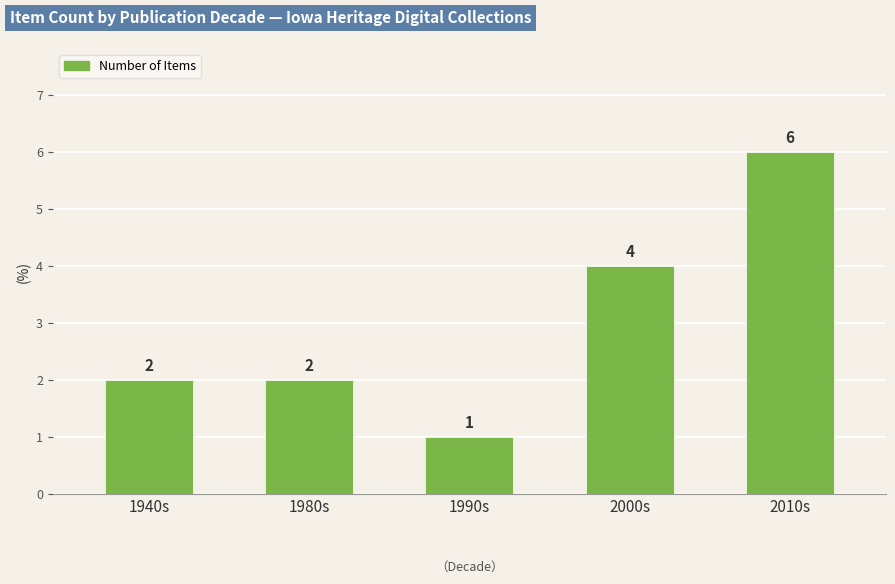

Is it true that the value at 2010s is 6?

True